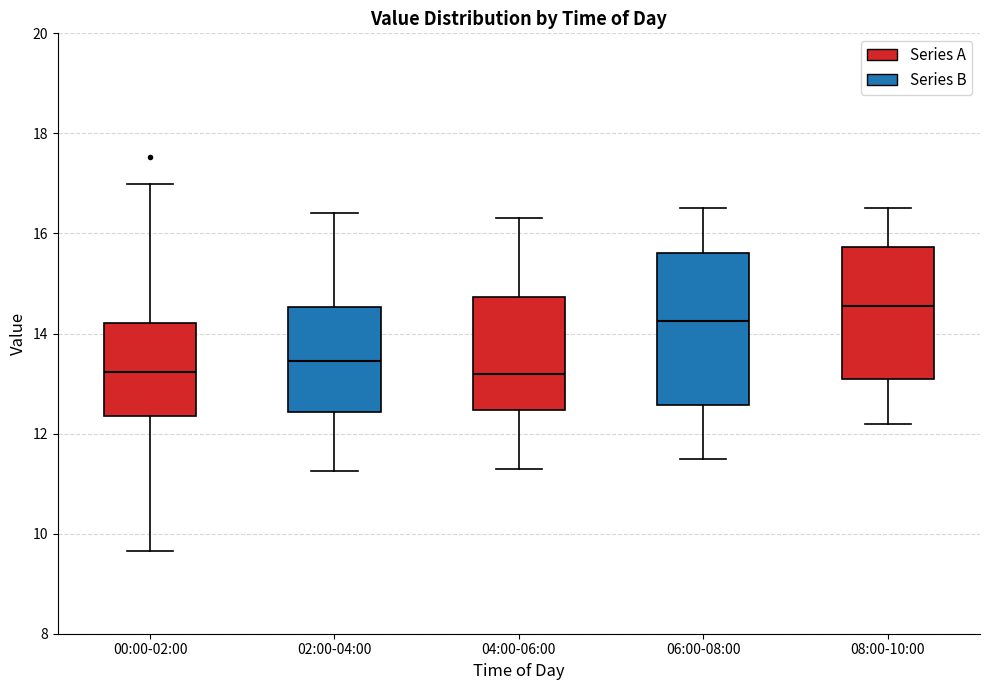

Reading left to right, transcribe this box plot: for each box, give where its median line is, the range the box spans, and where its two whiskers end, as read against the y-axis. The values are not printed on the chart, so give them approximately, as read against the axis.

00:00-02:00: median 13.2, box 12.4 to 14.2, whiskers 9.6 to 17.0
02:00-04:00: median 13.4, box 12.4 to 14.6, whiskers 11.2 to 16.4
04:00-06:00: median 13.2, box 12.4 to 14.8, whiskers 11.4 to 16.4
06:00-08:00: median 14.2, box 12.6 to 15.6, whiskers 11.6 to 16.6
08:00-10:00: median 14.6, box 13.2 to 15.8, whiskers 12.2 to 16.6